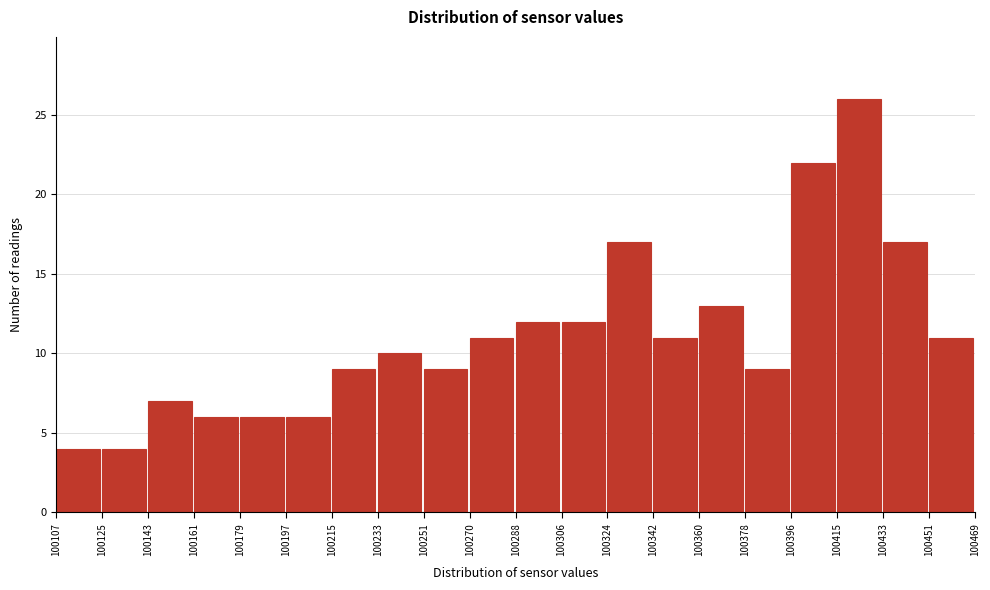

What is the height of the bar covering 100433 to 100451 on the x-axis? The values are not printed on the chart, so give them approximately, as read against the axis.

17